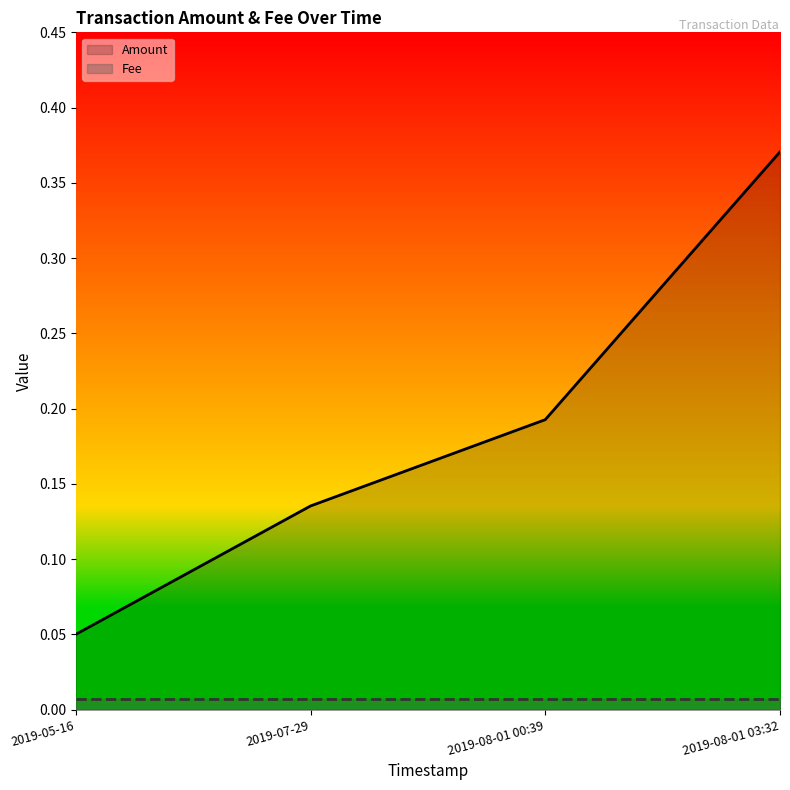

Where is Fee nearest to the value 0?

2019-05-16